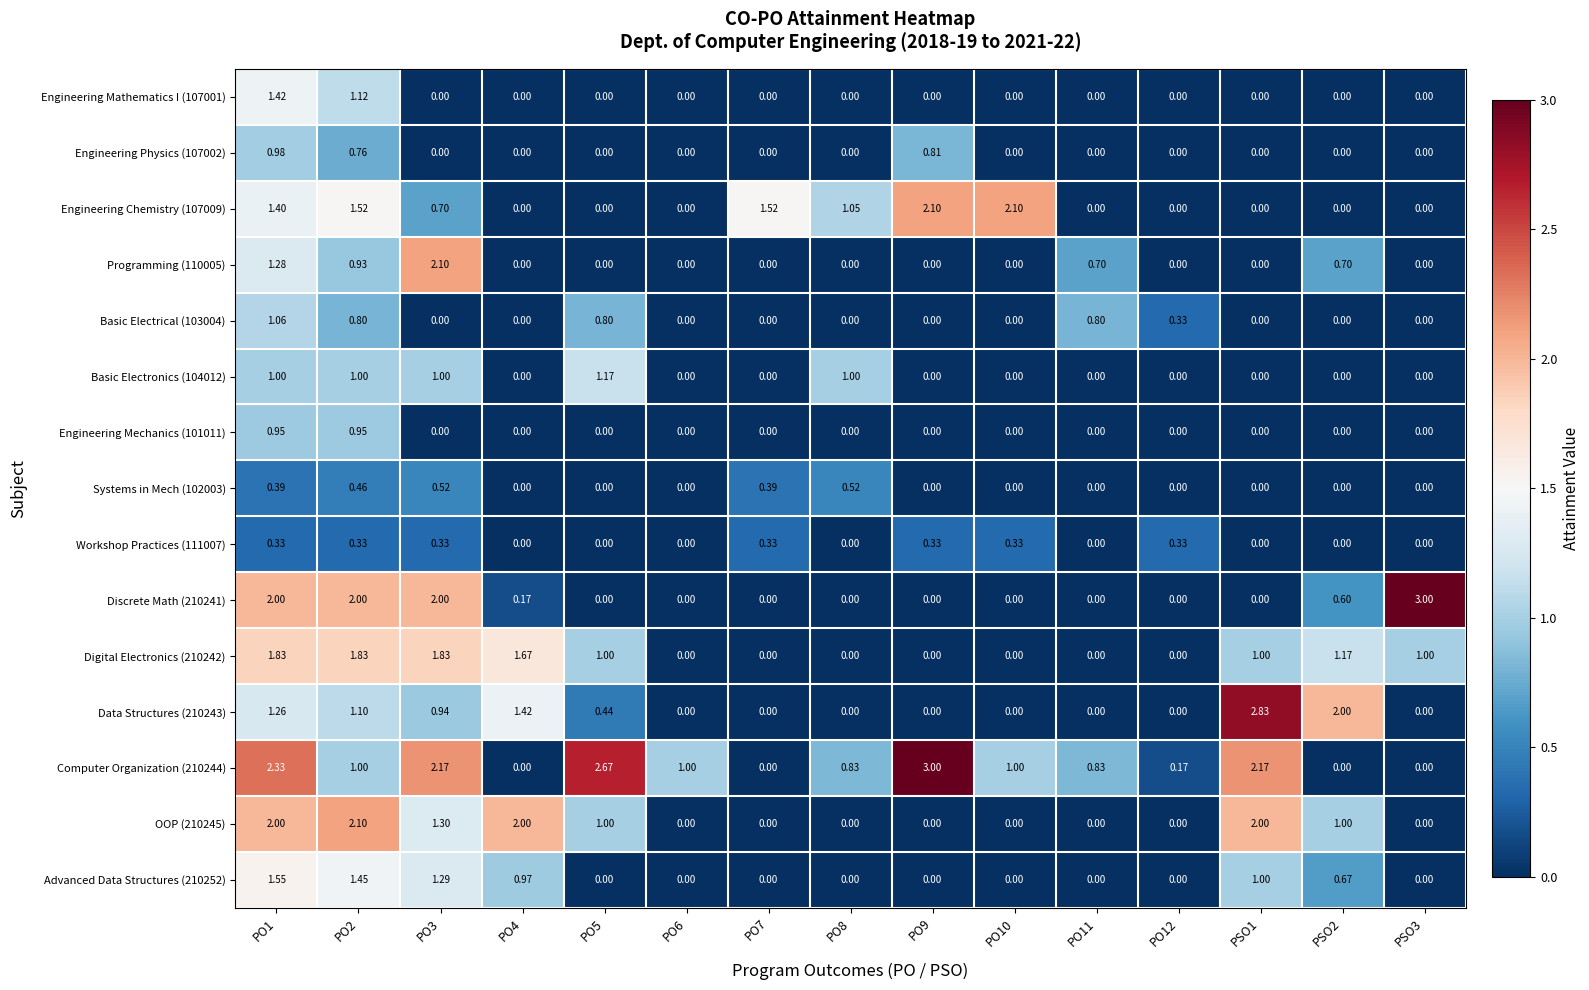

Is the value of Data Structures (210243) at PO5 greater than the value of Engineering Chemistry (107009) at PO2?

No